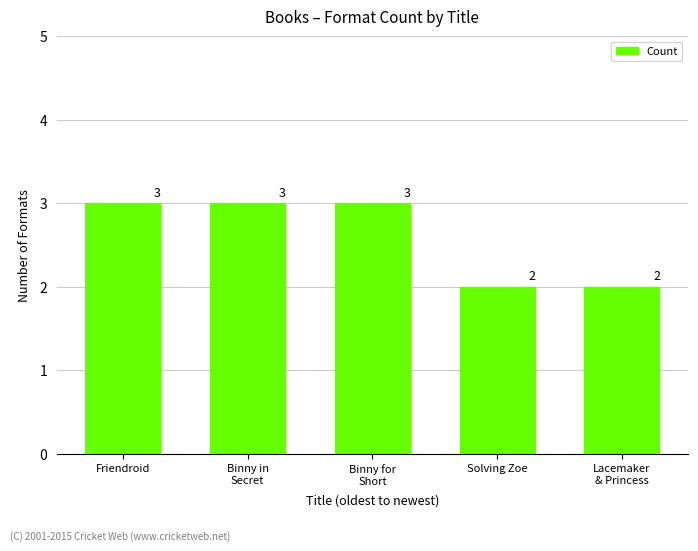

What position from the right is Friendroid?

5